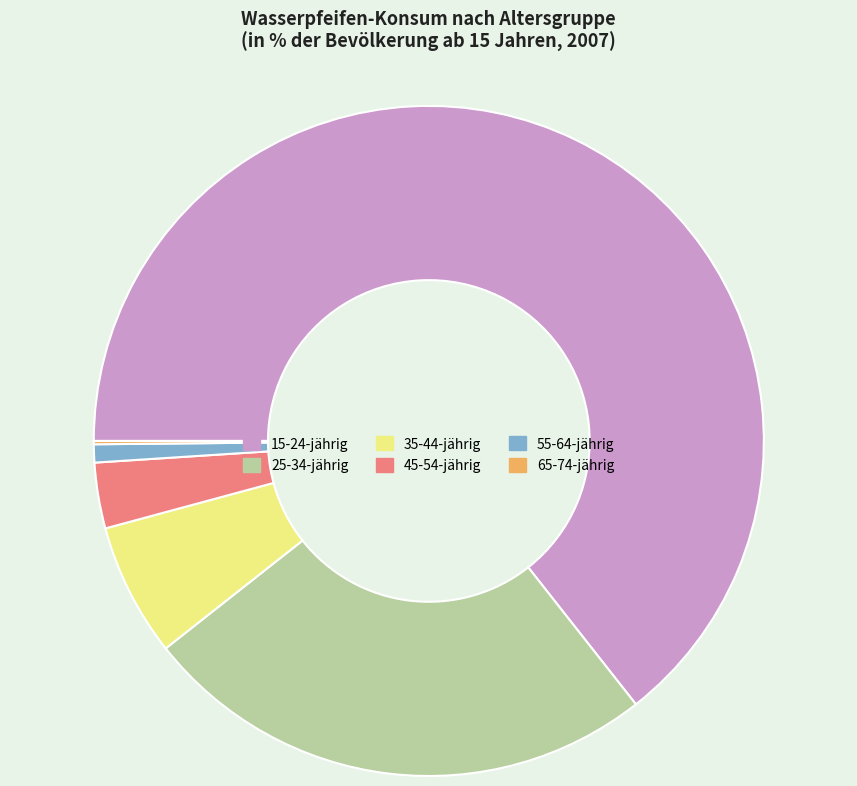

Which category has the biggest portion of the pie?

15-24-jährig